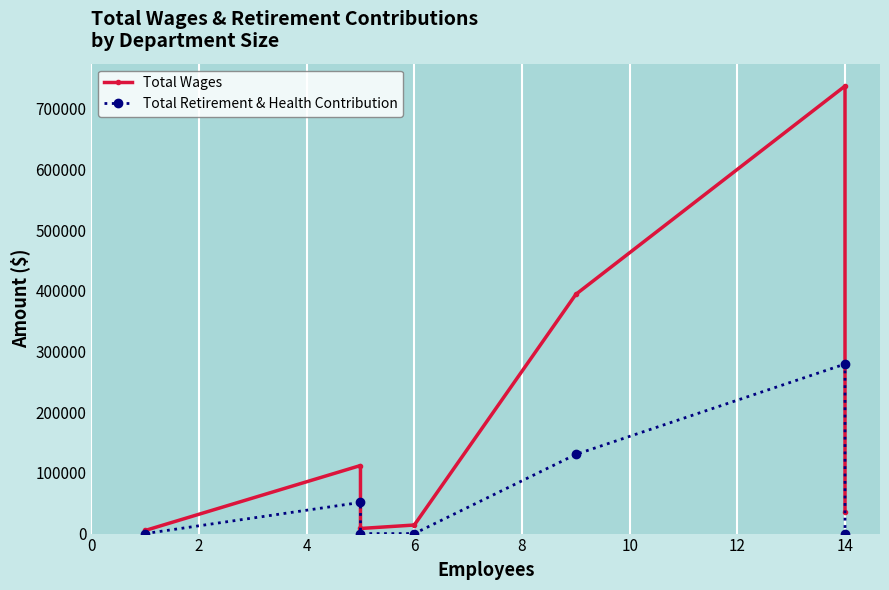

What is the difference between the maximum and second lowest values in the Total Wages series?

729414